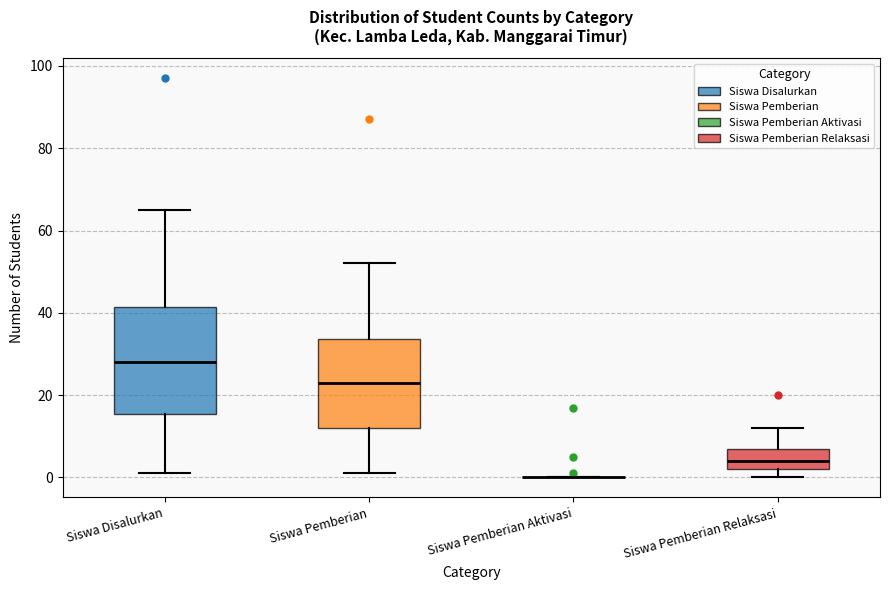

Reading left to right, transcribe this box plot: for each box, give where its median line is, the range the box spans, and where its two whiskers end, as read against the y-axis. The values are not printed on the chart, so give them approximately, as read against the axis.

Siswa Disalurkan: median 28, box 16 to 42, whiskers 2 to 66
Siswa Pemberian: median 24, box 12 to 34, whiskers 2 to 52
Siswa Pemberian Aktivasi: box collapsed to a line at 0, whiskers 0 to 0
Siswa Pemberian Relaksasi: median 4, box 2 to 8, whiskers 0 to 12